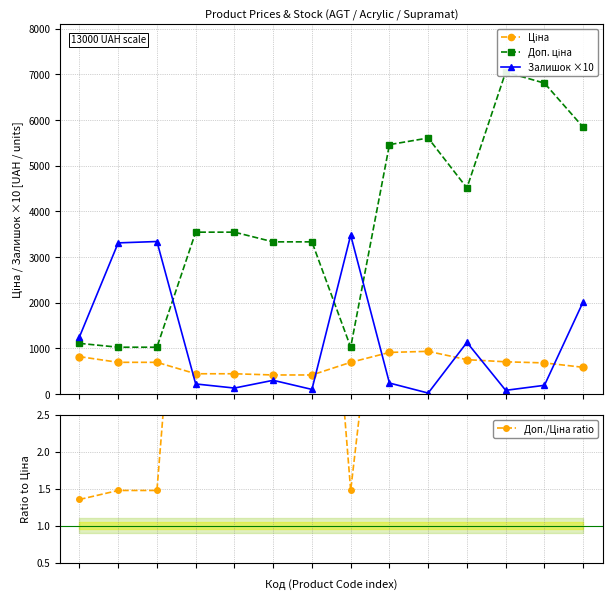

True or false: Доп./Ціна ratio and Ціна cross at least once.

False